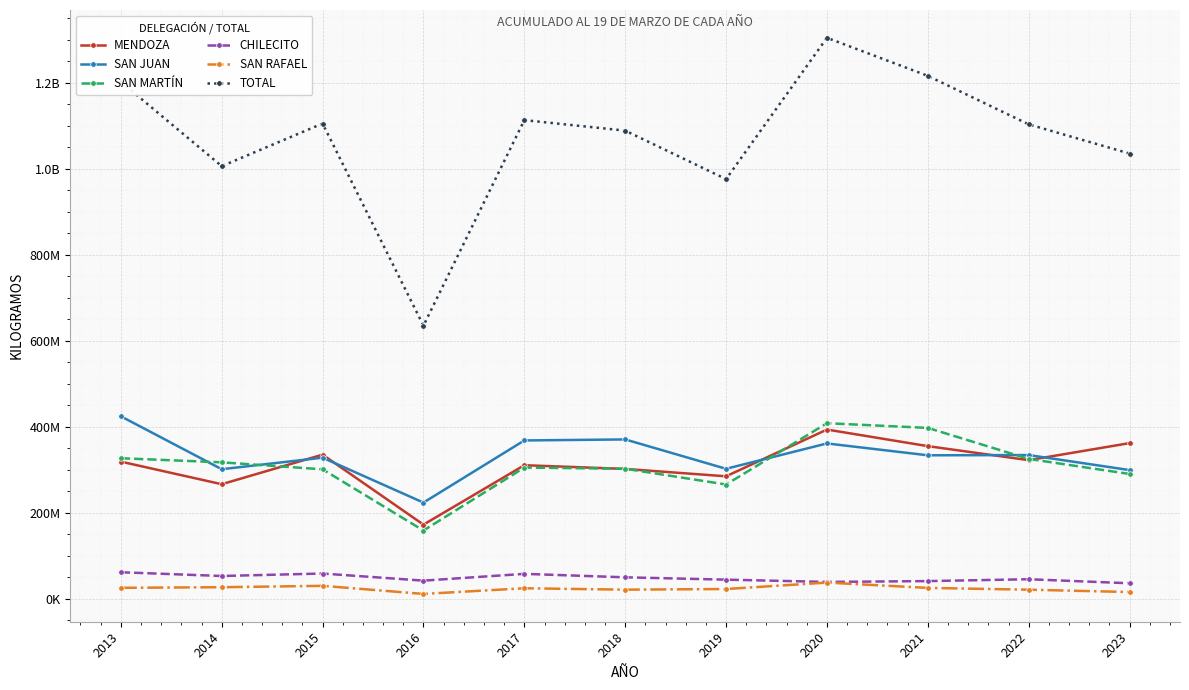

What are all the series names shown in the legend?

MENDOZA, SAN JUAN, SAN MARTÍN, CHILECITO, SAN RAFAEL, TOTAL